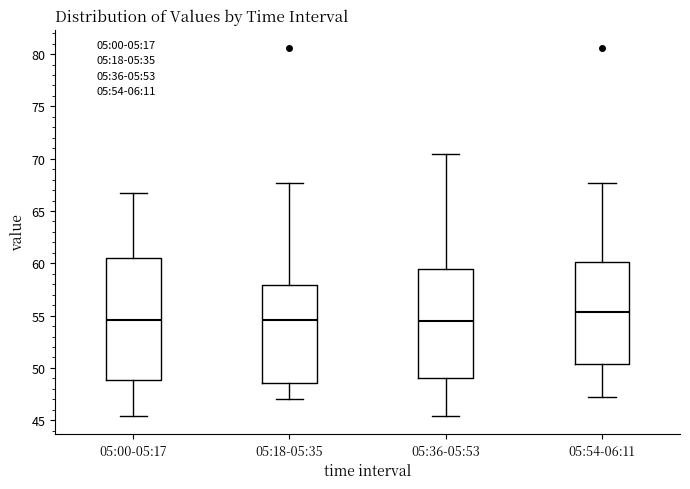

Where is the lower edge of the box for 05:54-06:11 on the y-axis? The values are not printed on the chart, so give them approximately, as read against the axis.

50.5